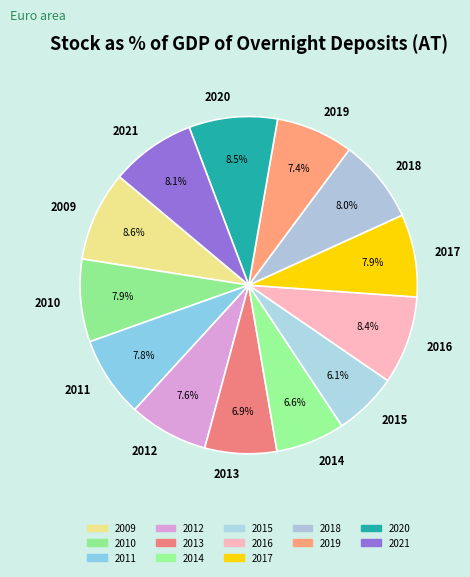

True or false: 2015 accounts for 6% of the total.

True